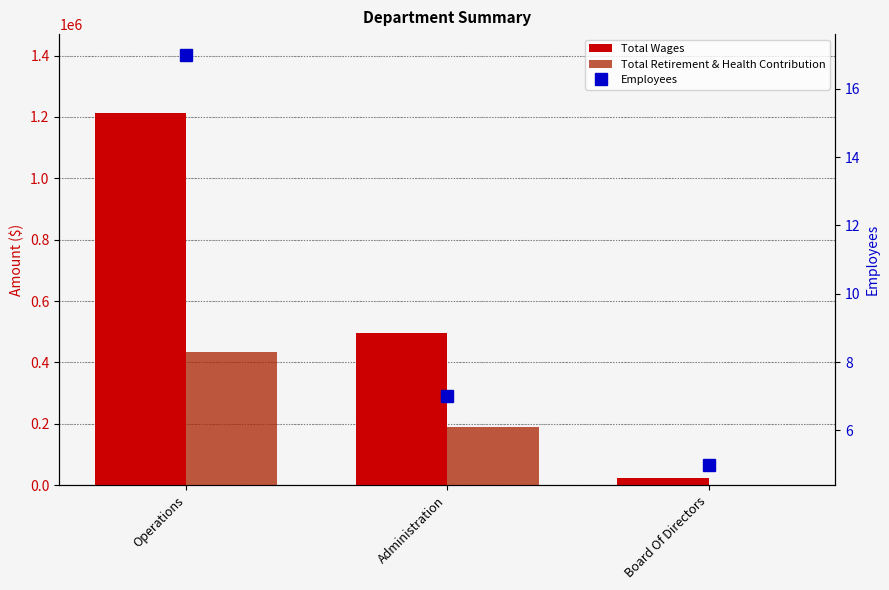

What is the difference between the Employees values at Board Of Directors and Operations?

12